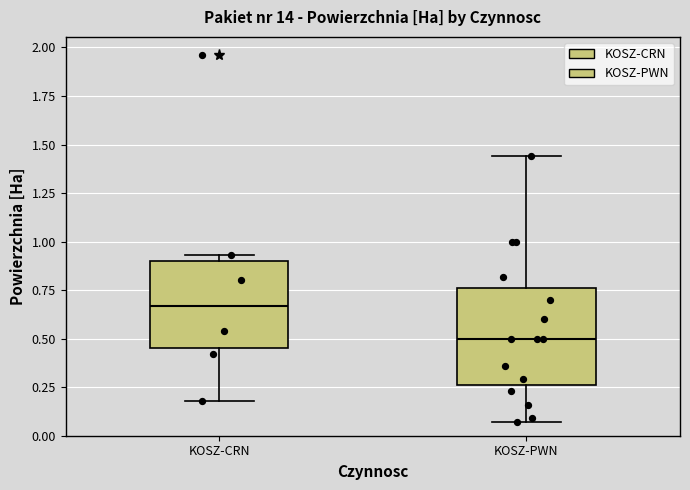

Reading left to right, transcribe this box plot: for each box, give where its median line is, the range the box spans, and where its two whiskers end, as read against the y-axis. The values are not printed on the chart, so give them approximately, as read against the axis.

KOSZ-CRN: median 0.65, box 0.45 to 0.90, whiskers 0.20 to 0.95
KOSZ-PWN: median 0.50, box 0.25 to 0.75, whiskers 0.05 to 1.45